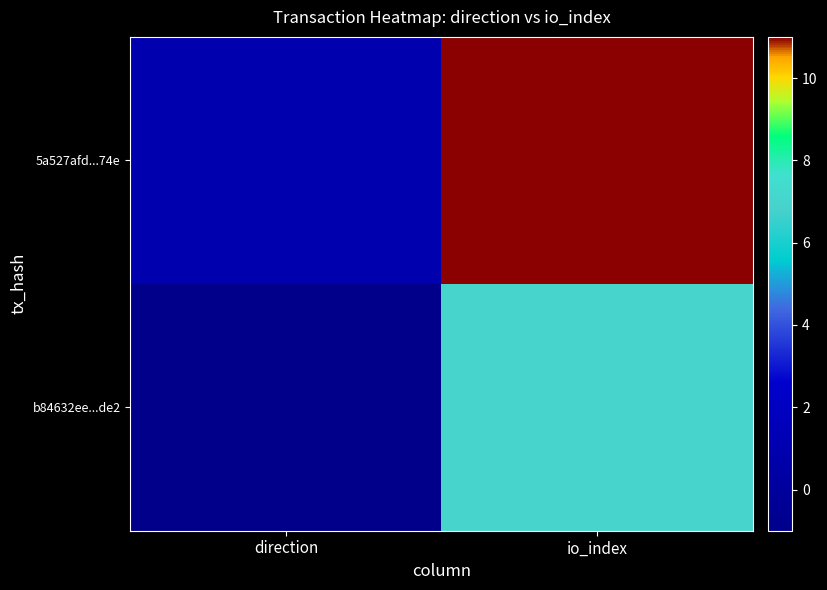

What is the minimum value shown in the chart?

-1